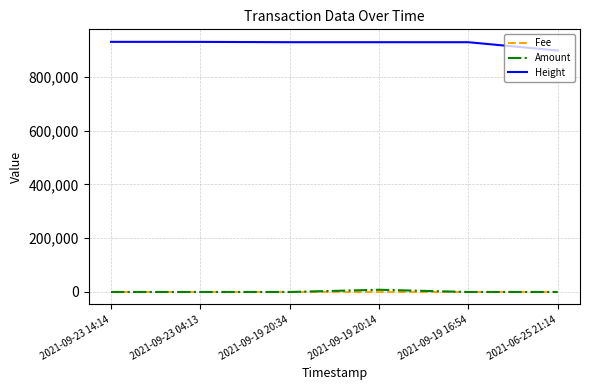

True or false: Height and Fee cross at least once.

False